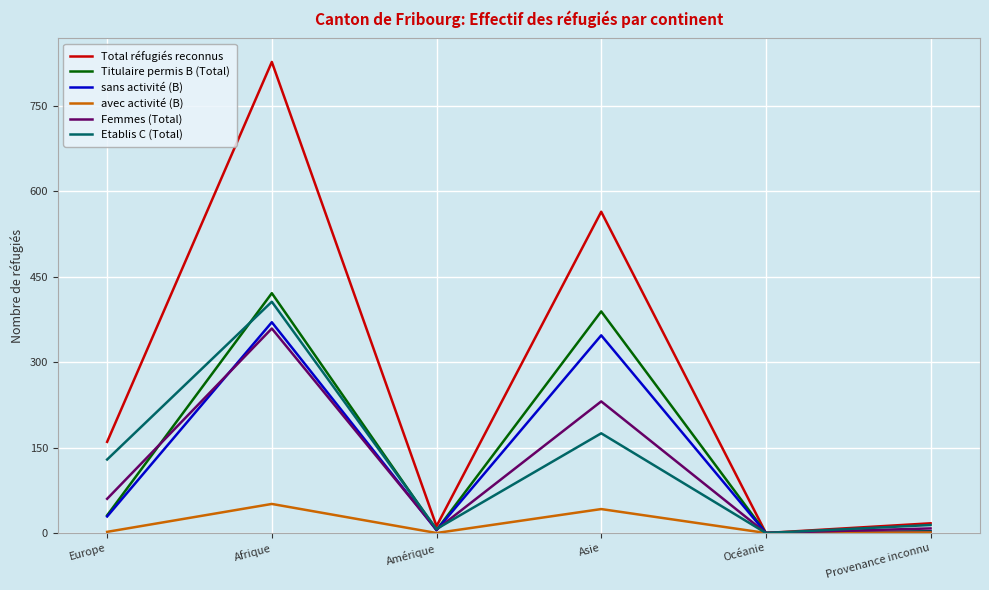

Which series has the widest spread of values?

Total réfugiés reconnus